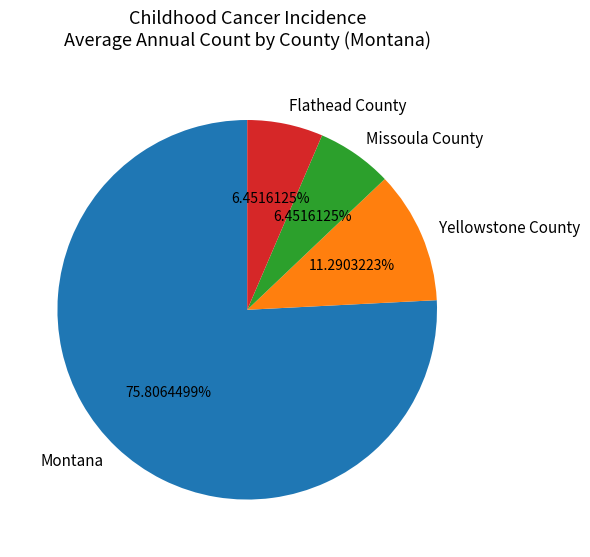

Which category has the biggest portion of the pie?

Montana